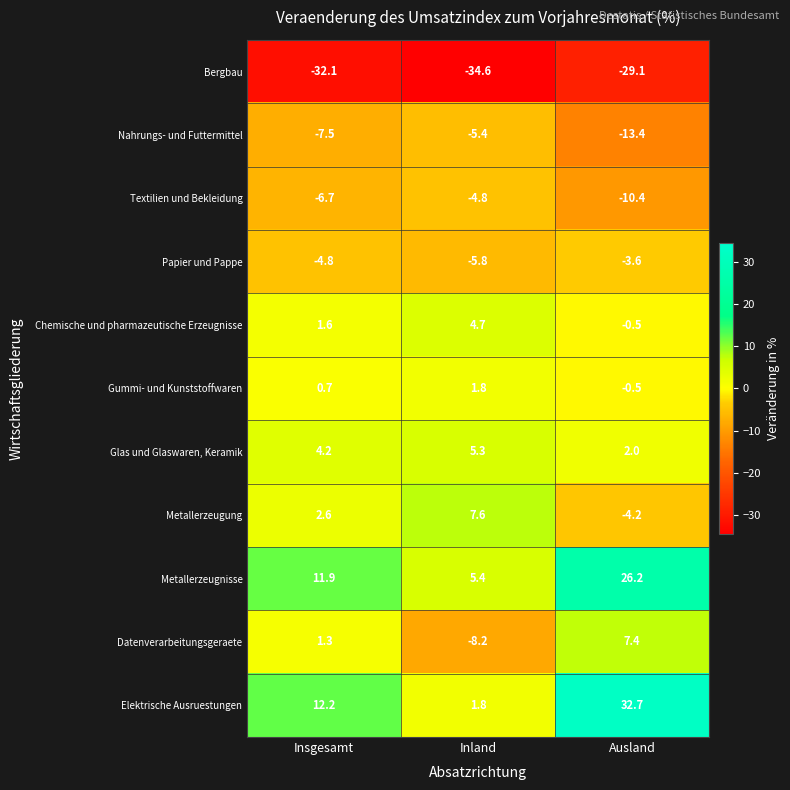

Which series has the largest range (max minus min)?

Elektrische Ausruestungen